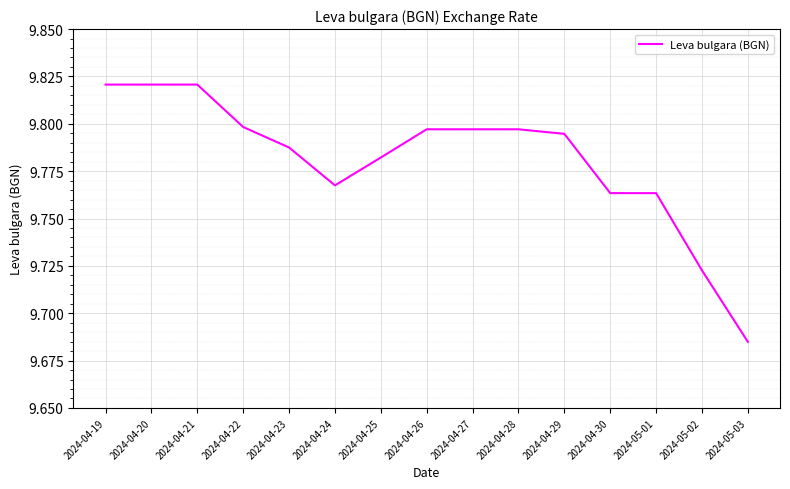

What position from the right is 2024-05-02?

2